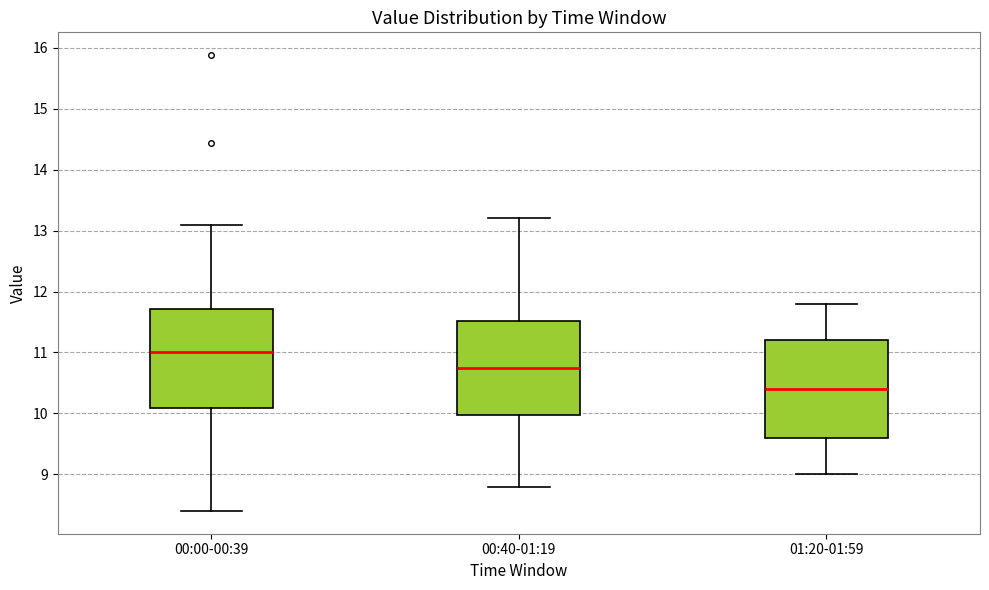

Which box's median line is the lowest?

01:20-01:59